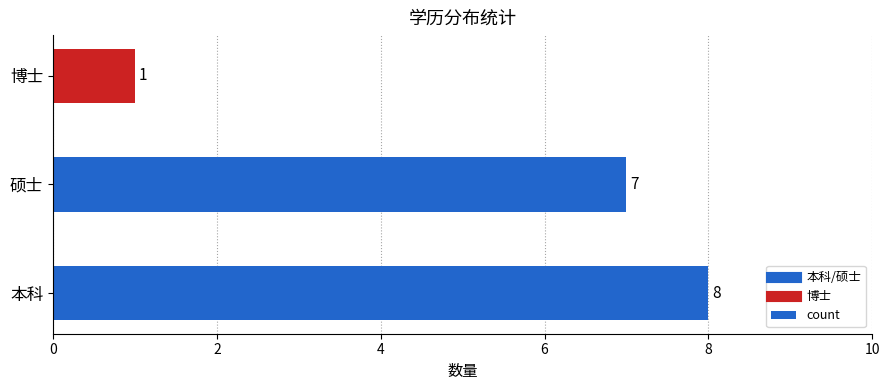

How many values are between 1 and 8?

3